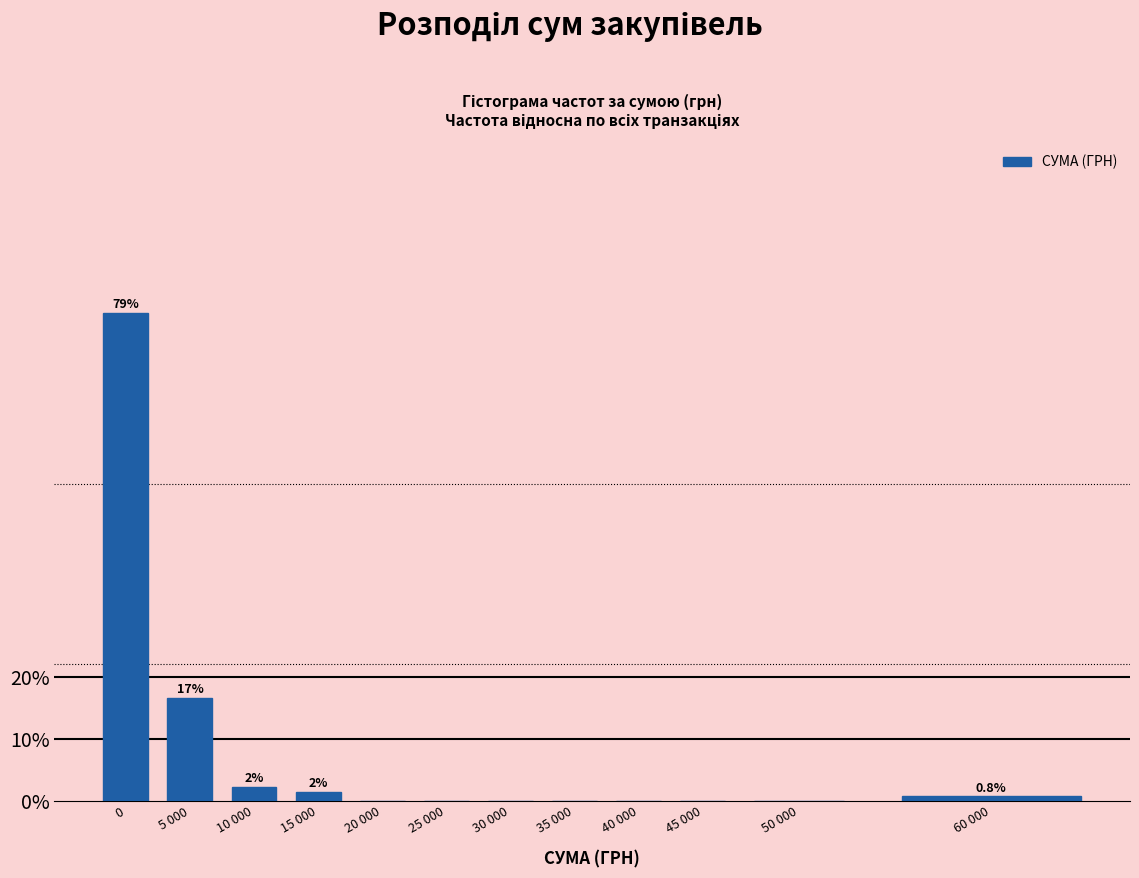

Reading left to right, list all the values displayed in this chart.

0=78.8	5 000=16.7	10 000=2.3	15 000=1.5	20 000=0.0	25 000=0.0	30 000=0.0	35 000=0.0	40 000=0.0	45 000=0.0	50 000=0.0	60 000=0.8